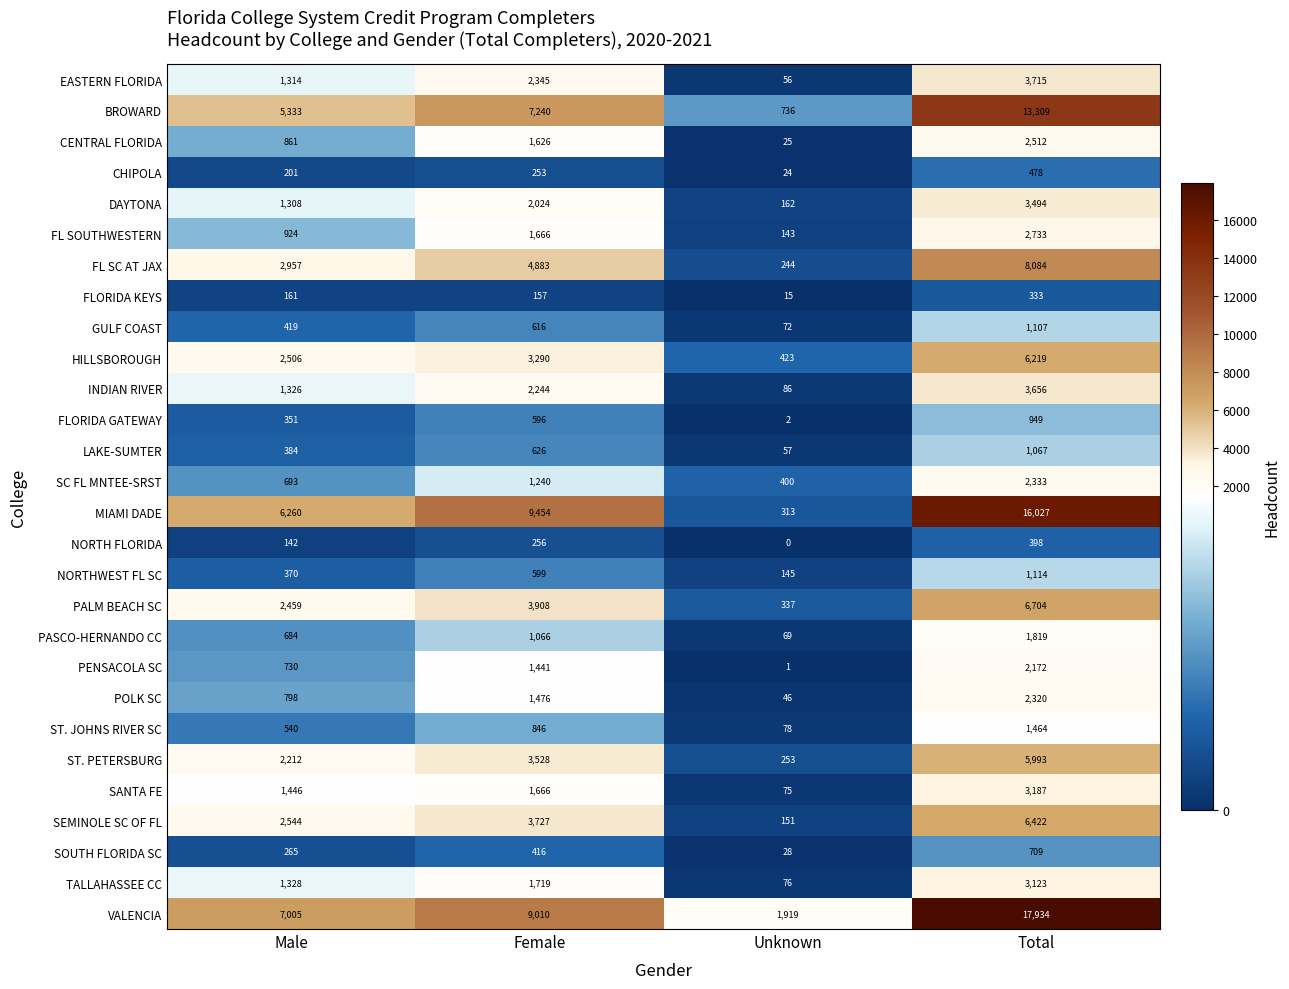

Which series has the largest range (max minus min)?

VALENCIA